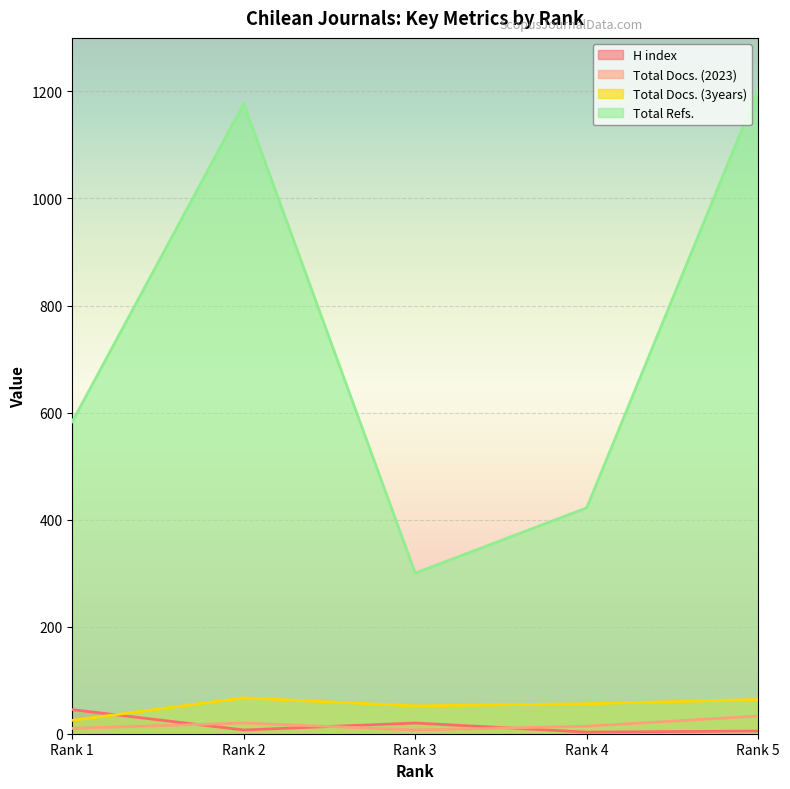

What is the minimum value for Total Docs. (2023)?

7